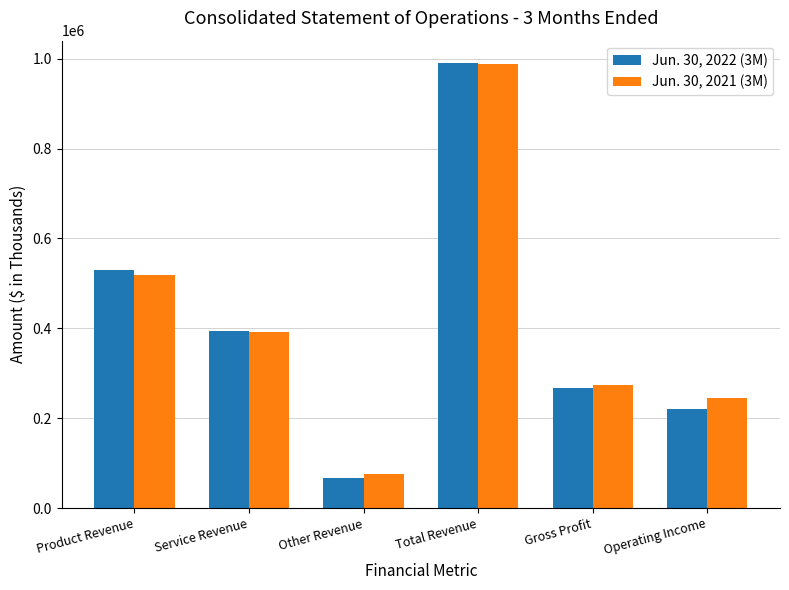

What is the total value across all series at Gross Profit?

539969